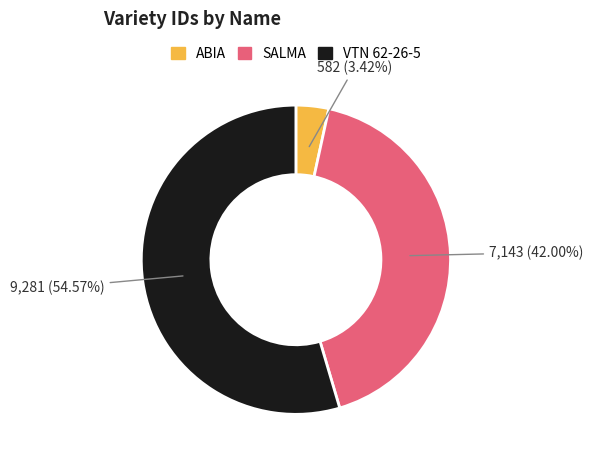

Count the number of slices in the pie.

3